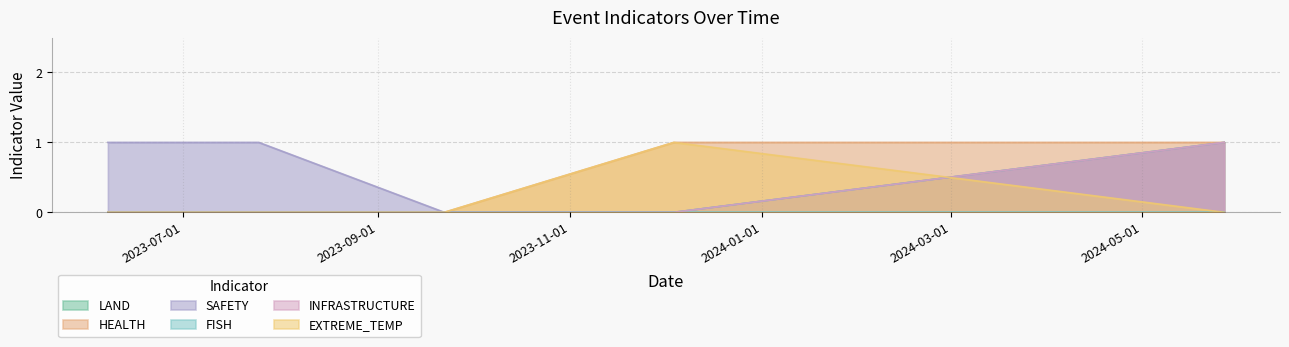

Which series has the widest spread of values?

LAND